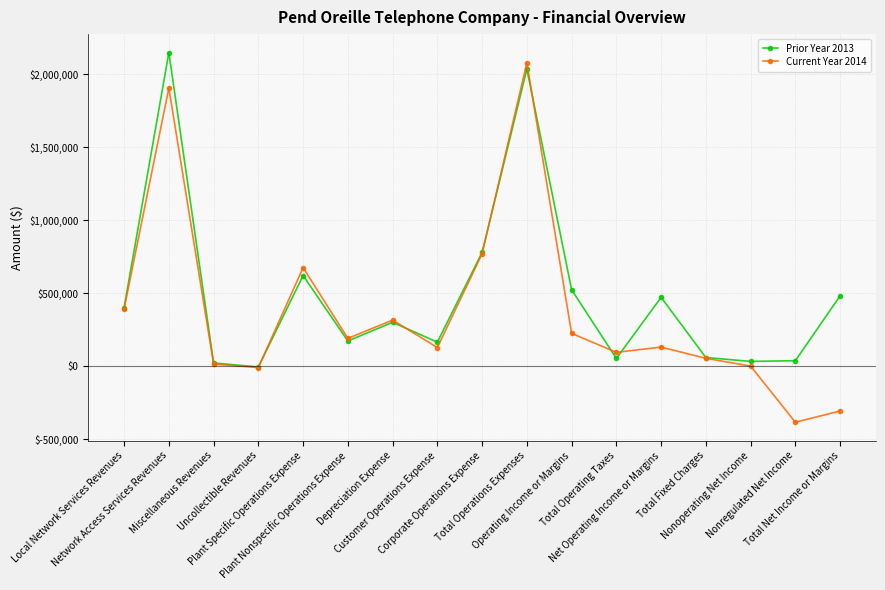

Rank the series by their average value, from lowest to highest.

Current Year 2014, Prior Year 2013